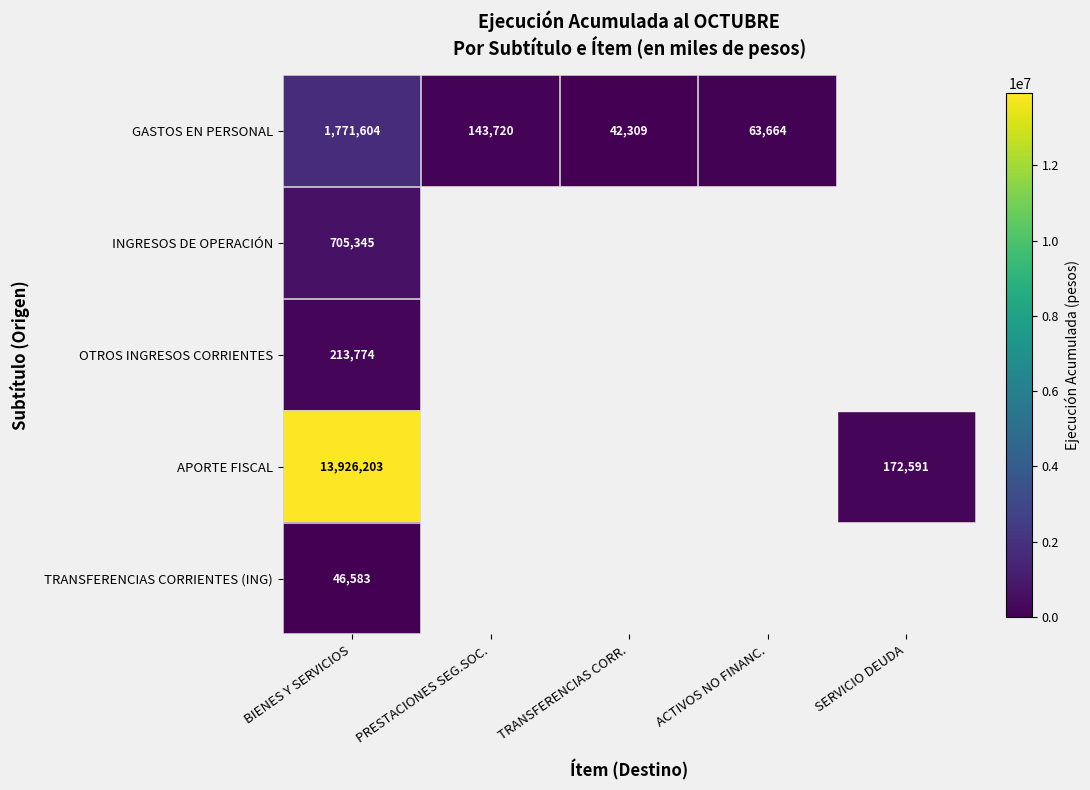

What is the difference between the highest and lowest values at BIENES Y SERVICIOS?

13879620